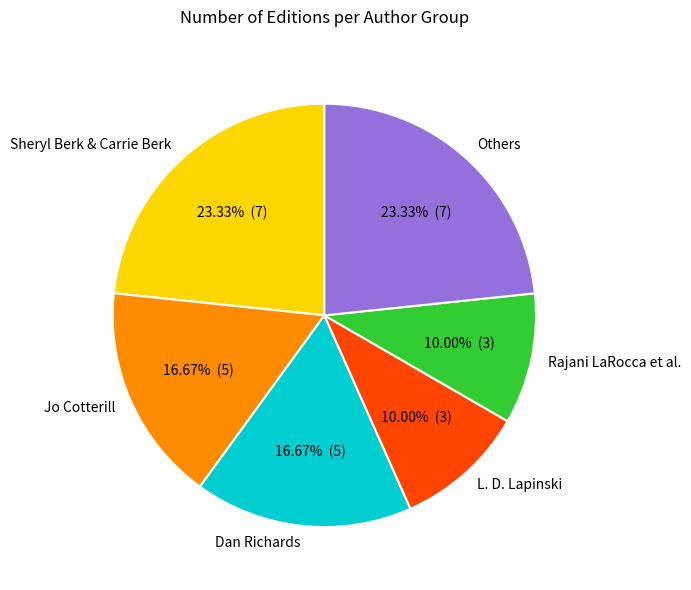

Do L. D. Lapinski and Sheryl Berk & Carrie Berk together represent more than half of the pie?

No